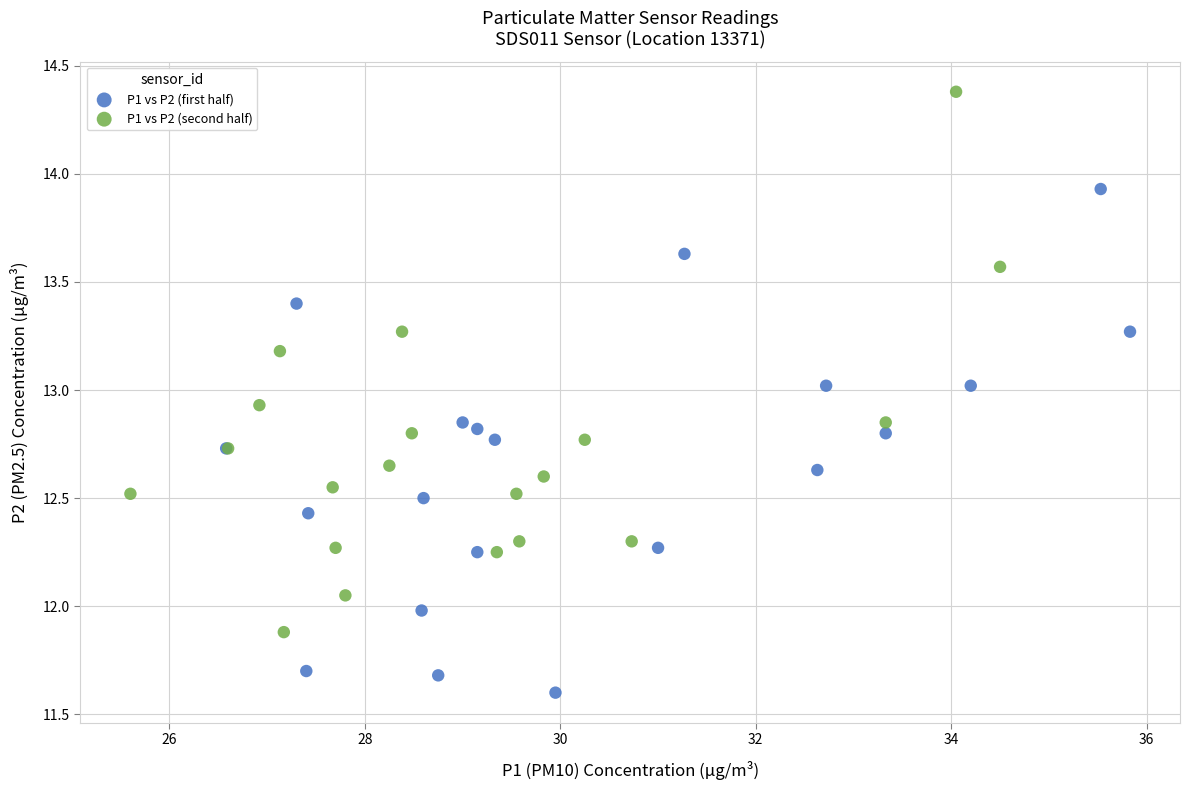

Which series contains the lowest Y value?

P1 vs P2 (first half)